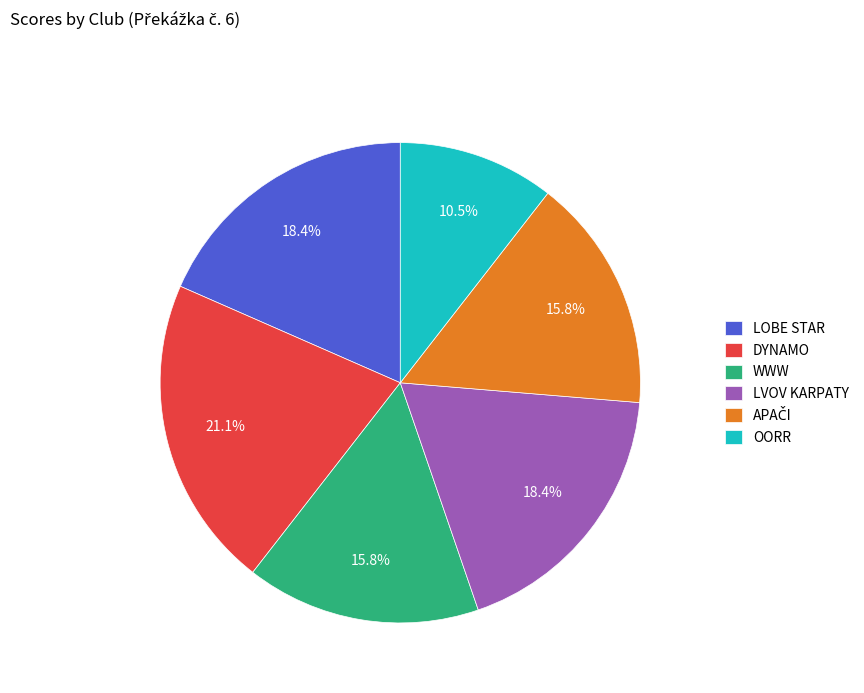

How many segments does this pie chart have?

6